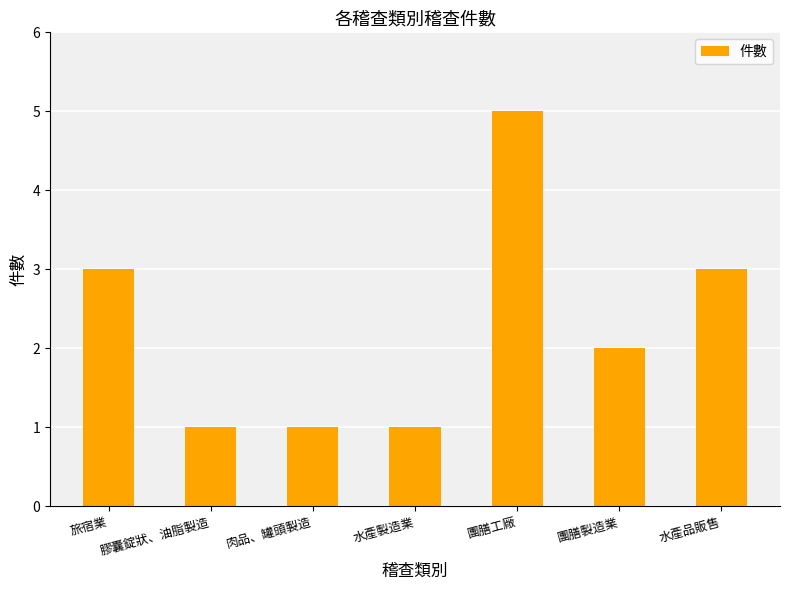

Between 肉品、罐頭製造 and 水產品販售, which is larger?

水產品販售